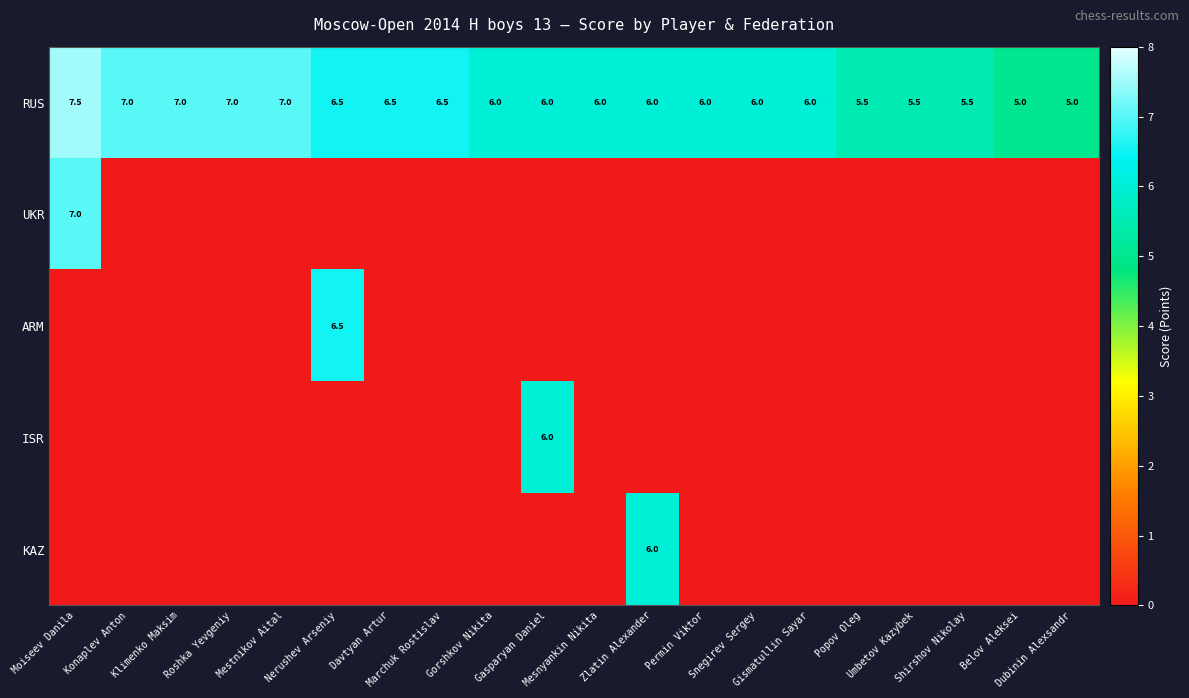

The value of ARM at Zlatin Alexander is -2.4. True or false?

False